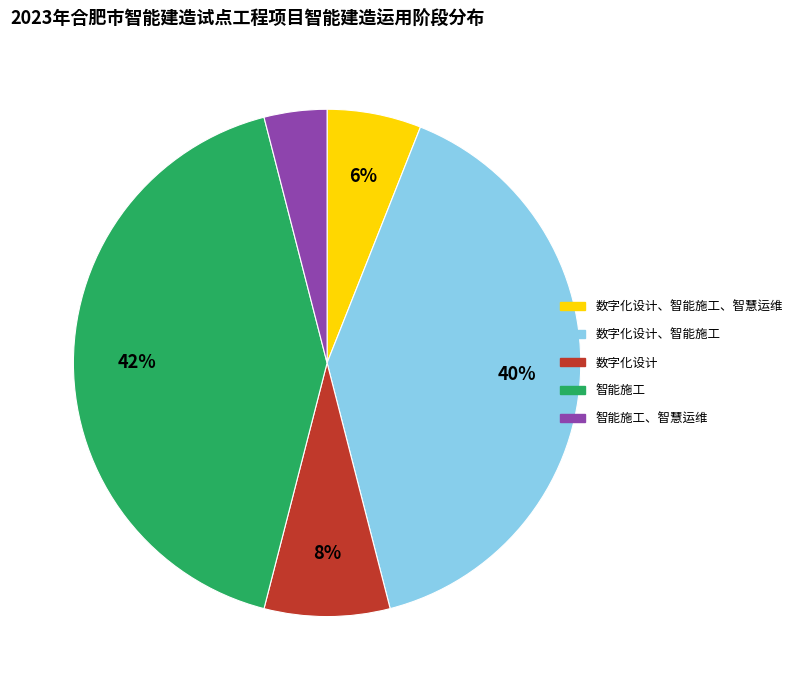

Is there any slice that represents more than half of the pie?

No